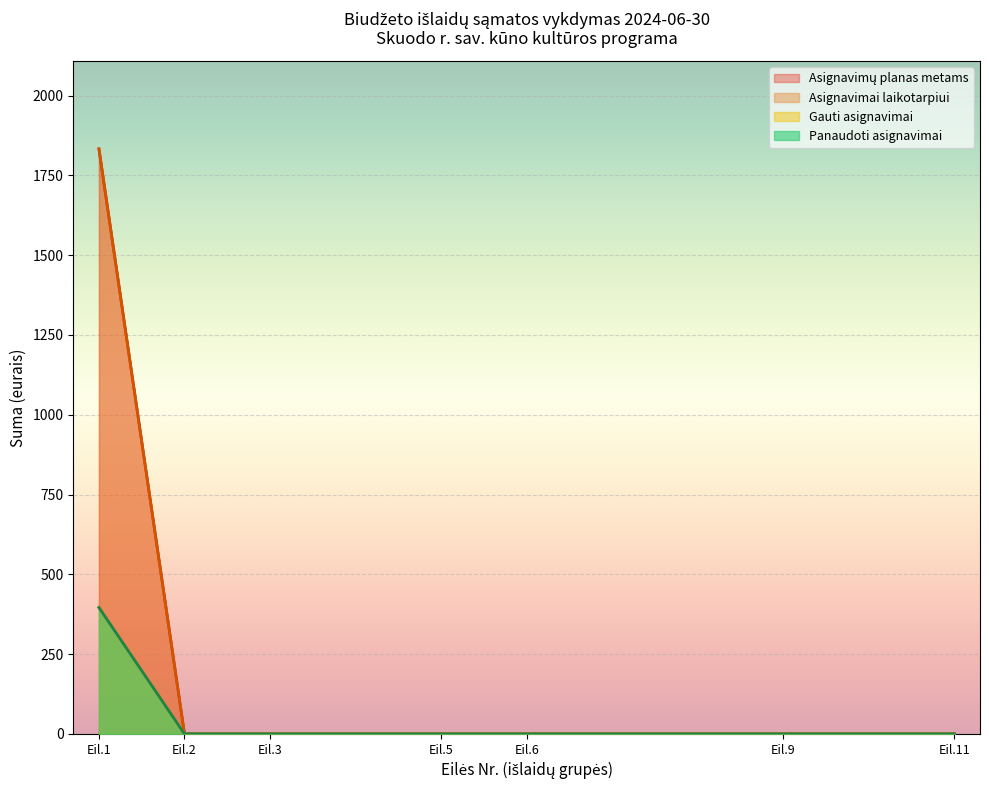

List the series in order of their peak value, lowest first.

Gauti asignavimai, Panaudoti asignavimai, Asignavimų planas, Asignavimai ataskaitiniam laikotarpiui